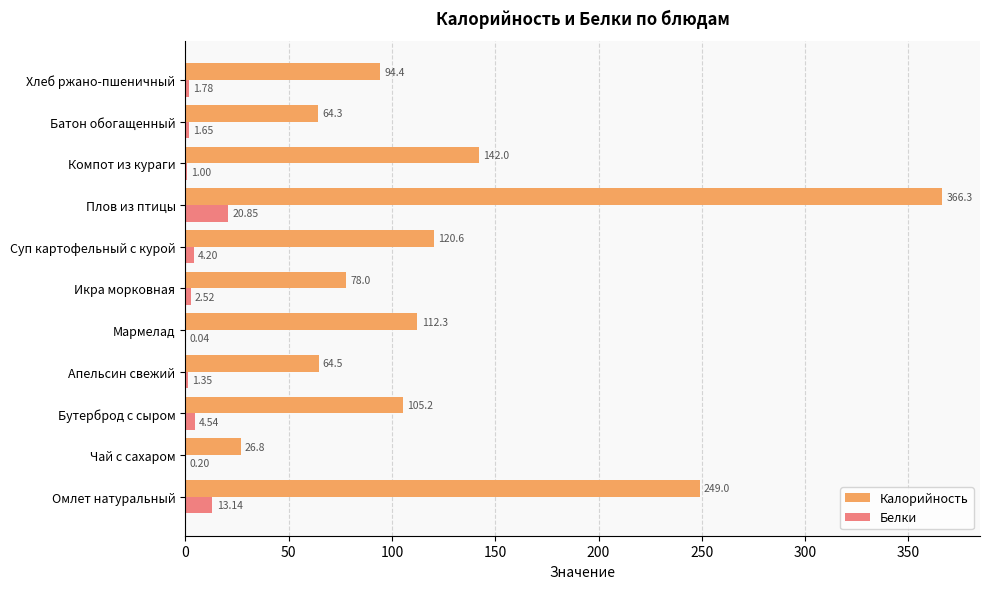

At which label does Белки reach its peak?

Плов из птицы